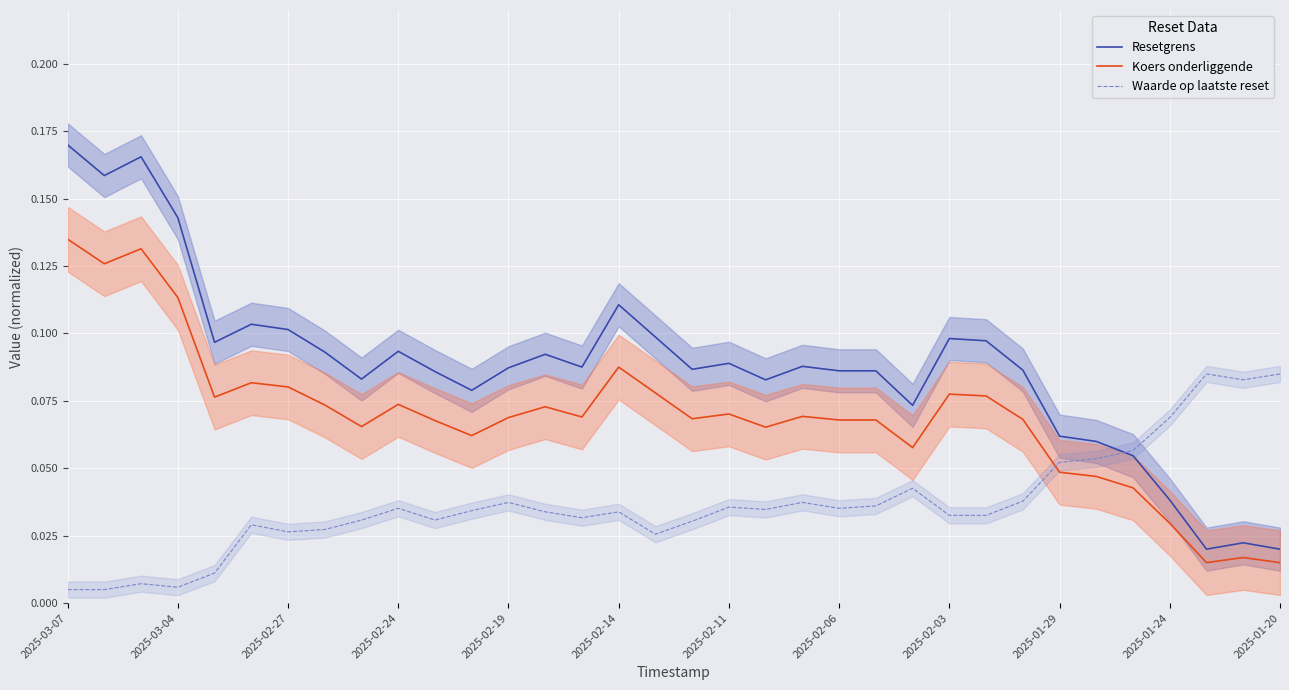

True or false: Koers onderliggende has a value of 0.2 at 2025-03-07.

False